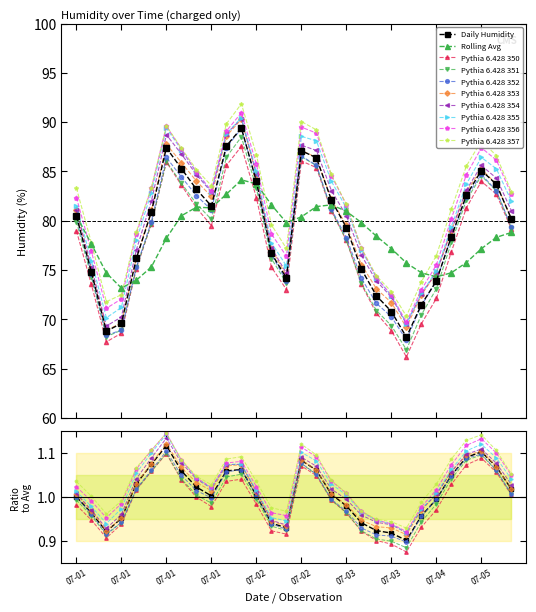

How many interior local valleys does the Daily Humidity series have?

4